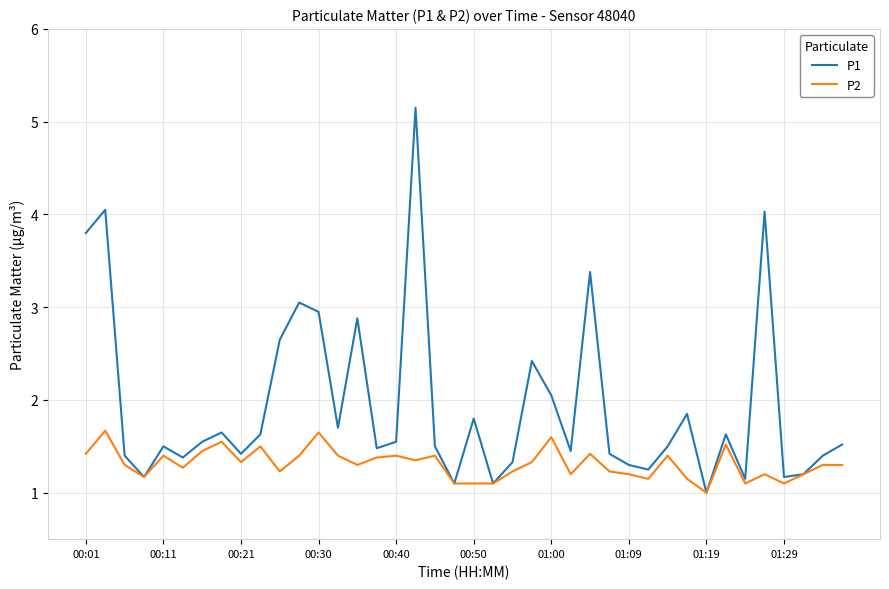

What is the lowest value of the P2 series?

1.0